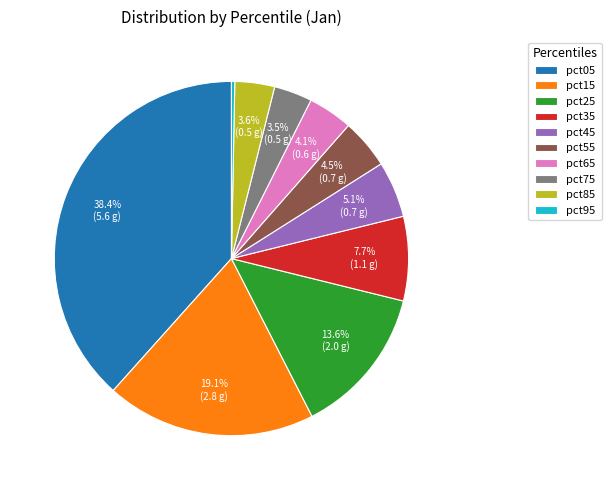

What is the smallest slice in the pie chart?

pct95